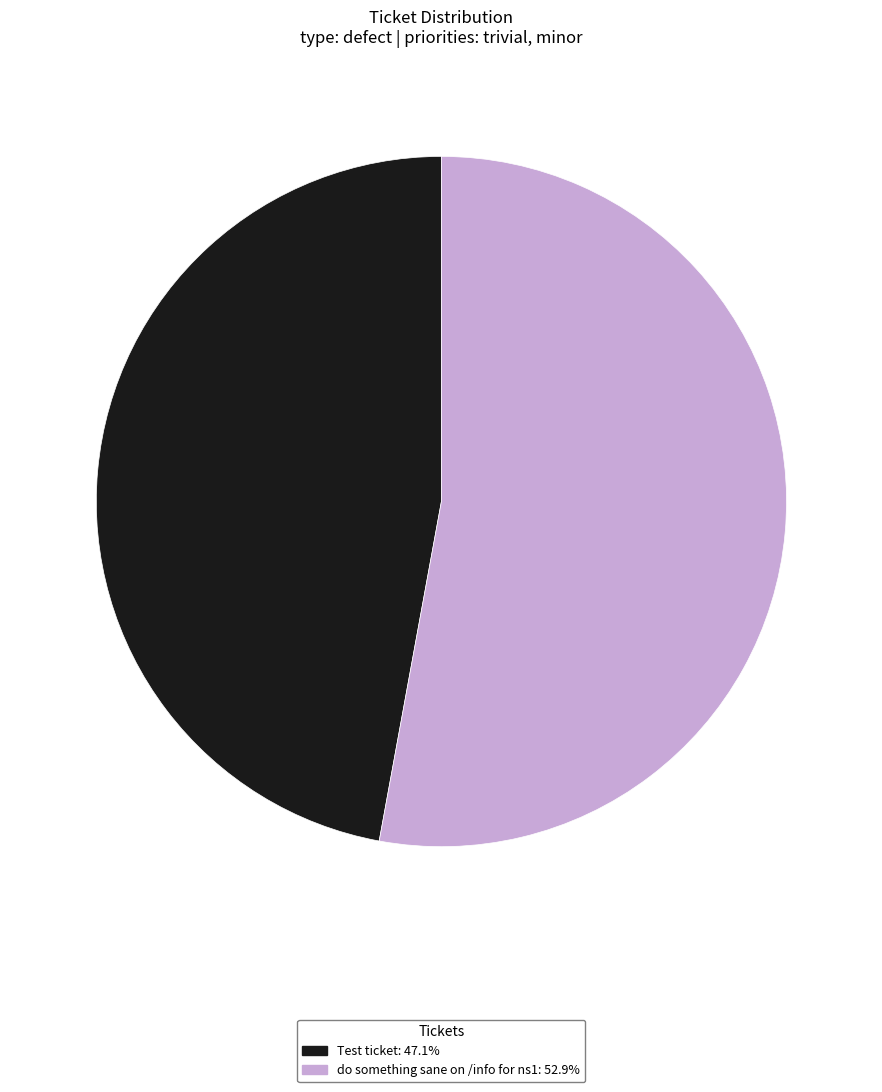

Which category has the biggest portion of the pie?

do something sane on /info for ns1